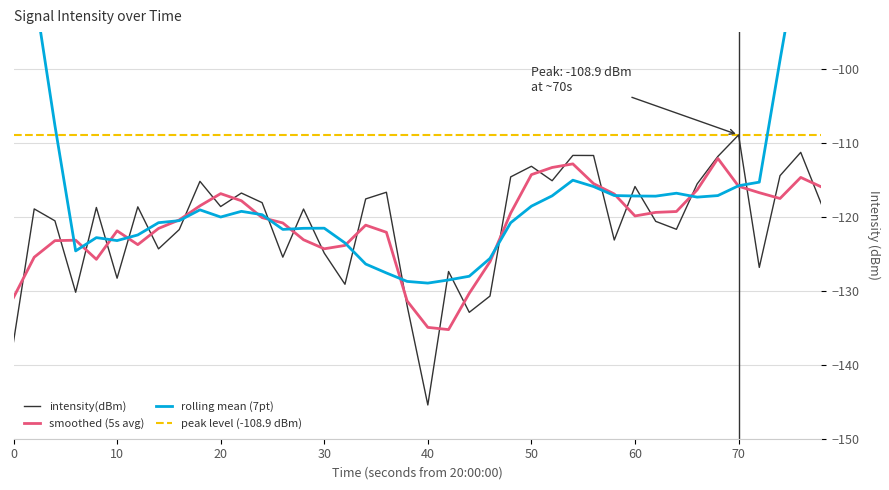

What is the highest value of the smoothed (5s avg) series?

-112.1